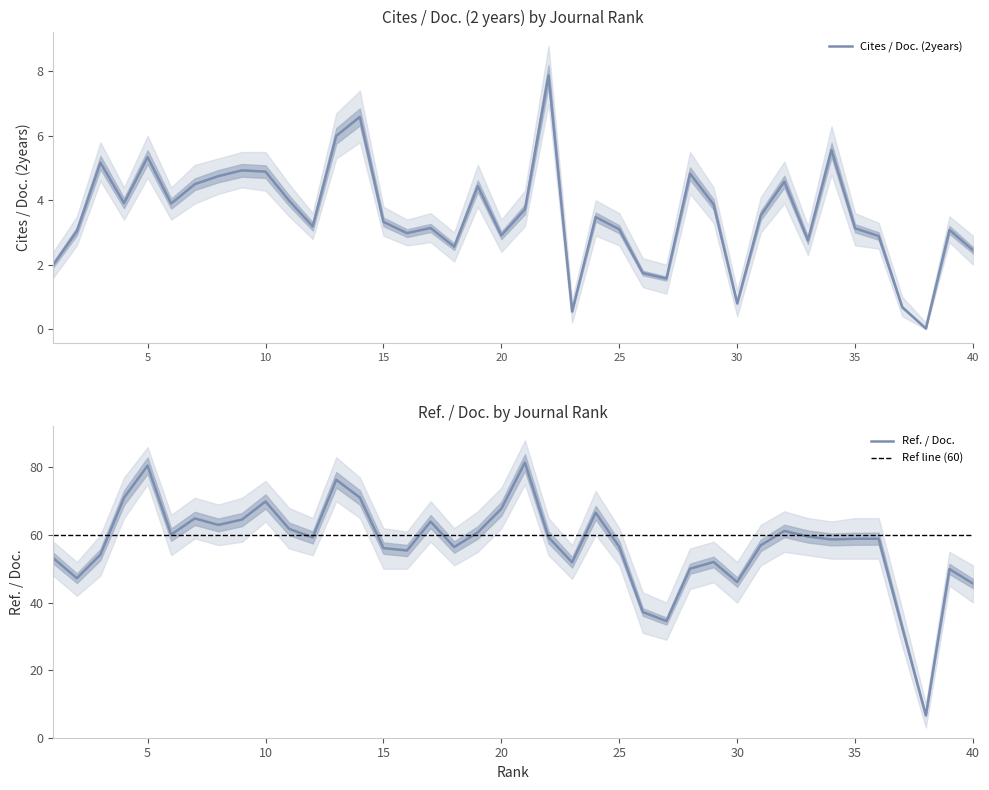

Is this an area chart (filled region under the line)?

No